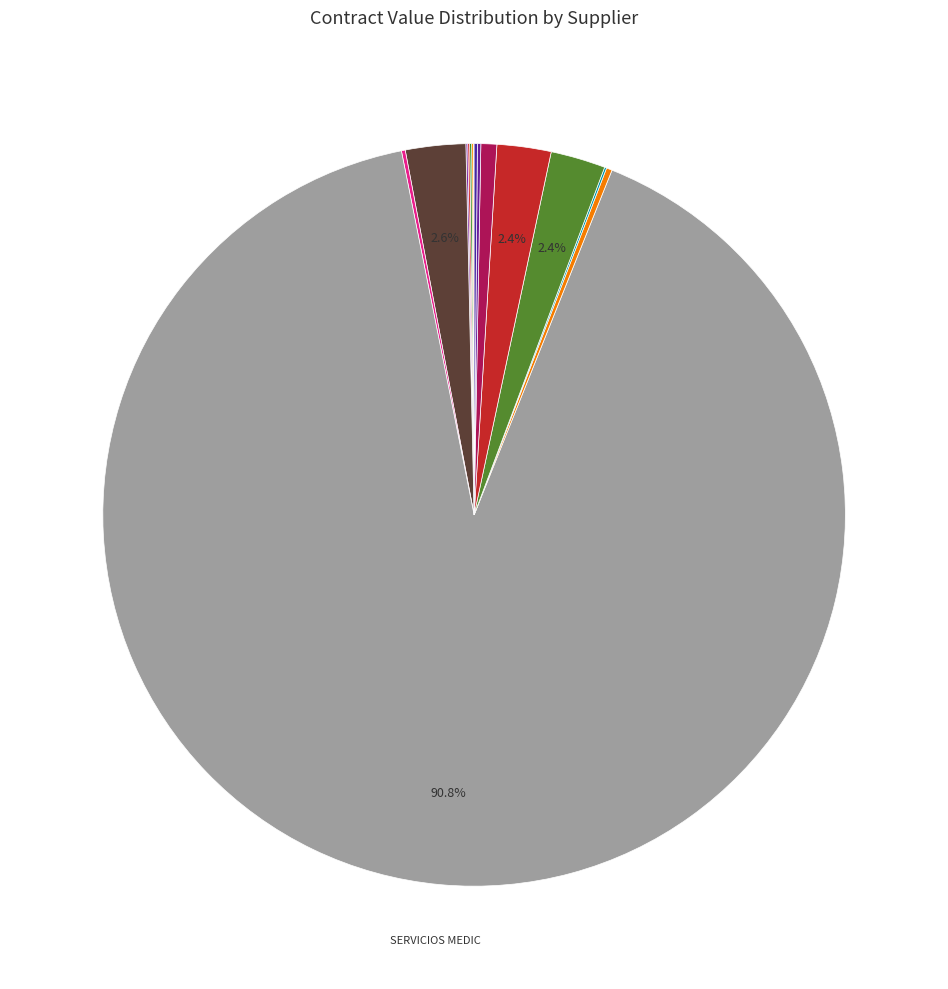

Count the number of slices in the pie.

15